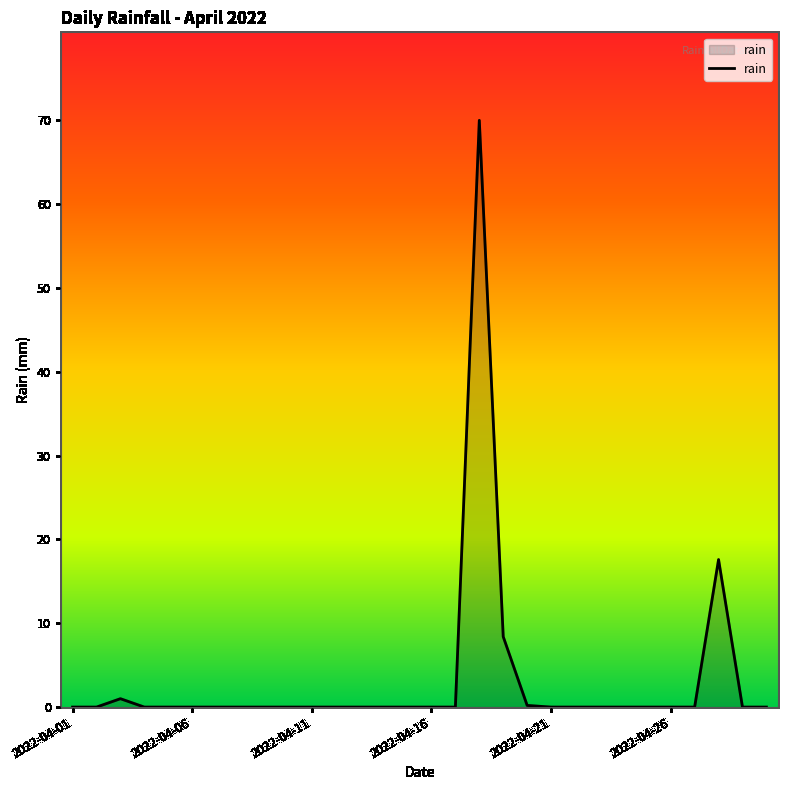

What is the maximum value shown in the chart?

70.0